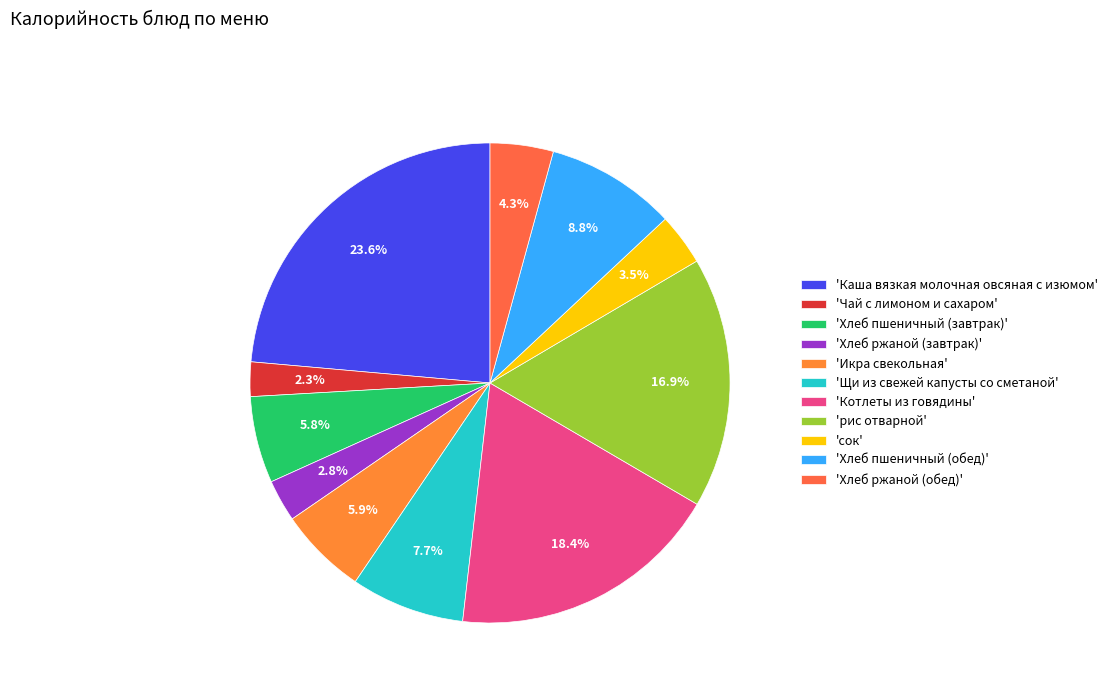

Count the number of slices in the pie.

11